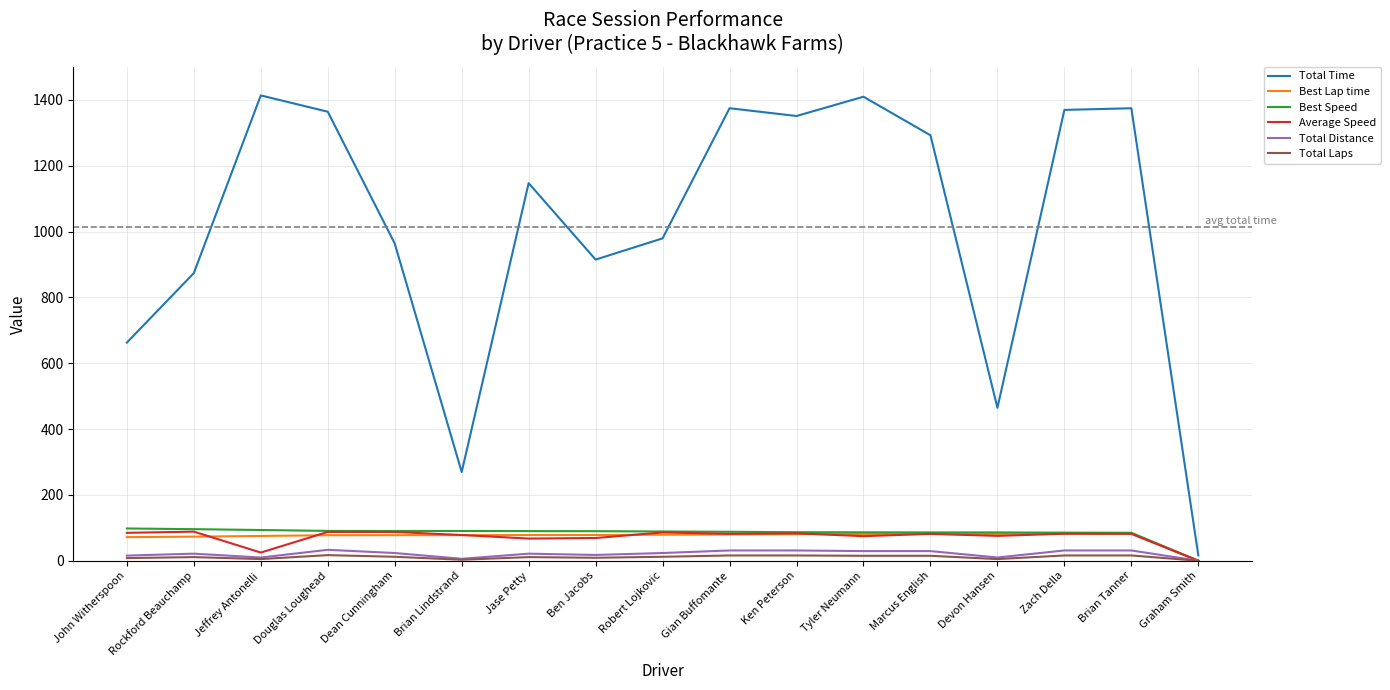

Where is Total Time nearest to the value 714?

John Witherspoon